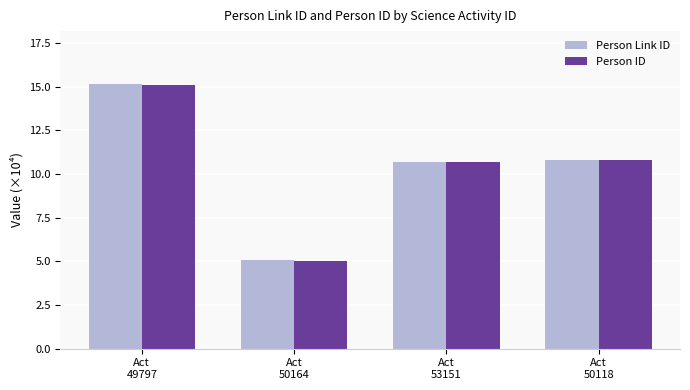

Reading left to right, what are all the values shown in this chart?

Person Link ID: Act
49797=15.1	Act
50164=5.1	Act
53151=10.7	Act
50118=10.8
Person ID: Act
49797=15.1	Act
50164=5.0	Act
53151=10.7	Act
50118=10.8